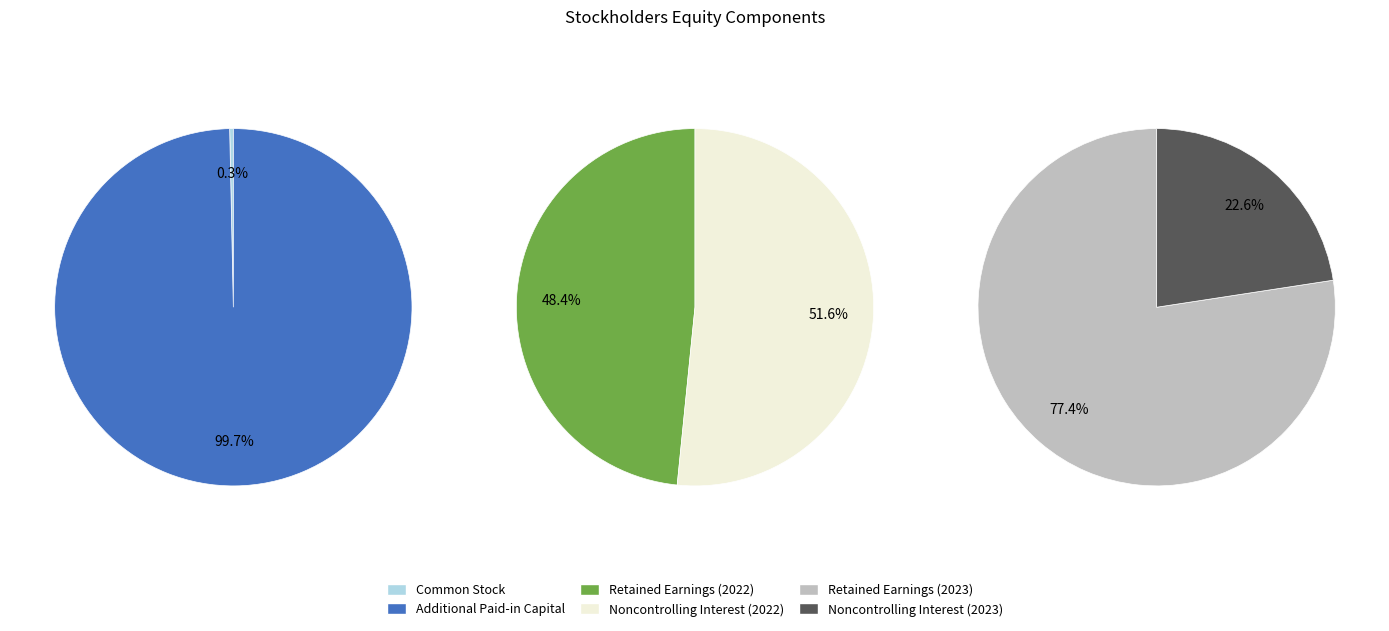

Which category accounts for the majority?

Additional Paid-in Capital